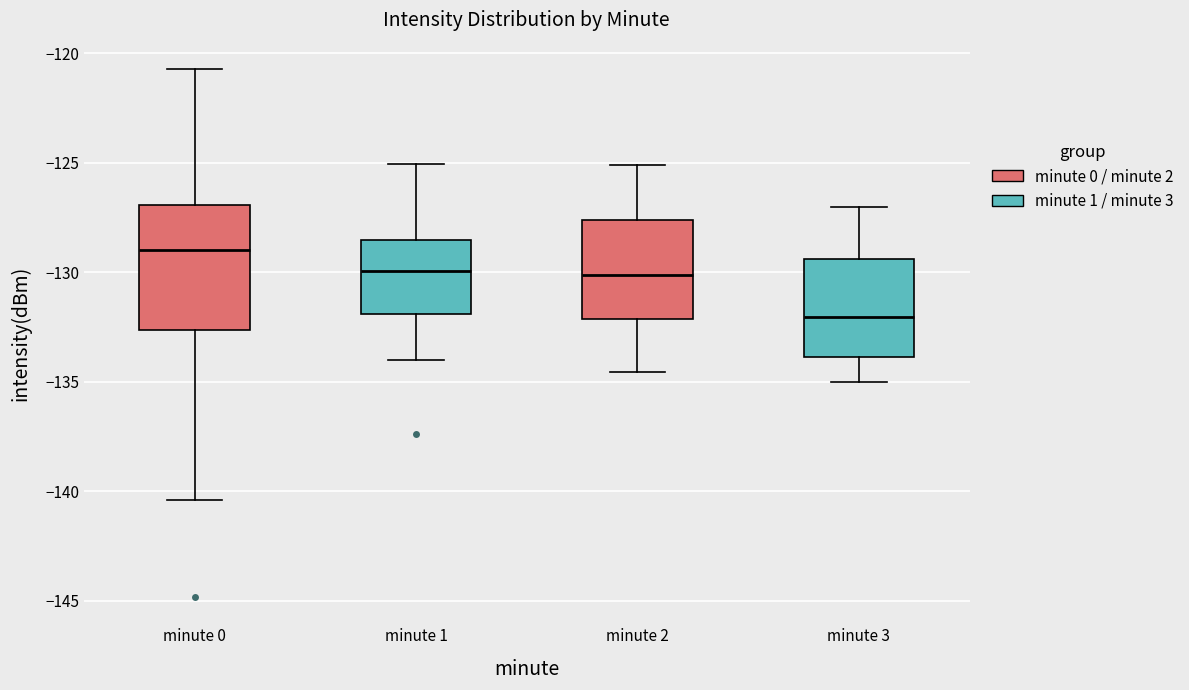

Which box's median line is the lowest?

minute 3